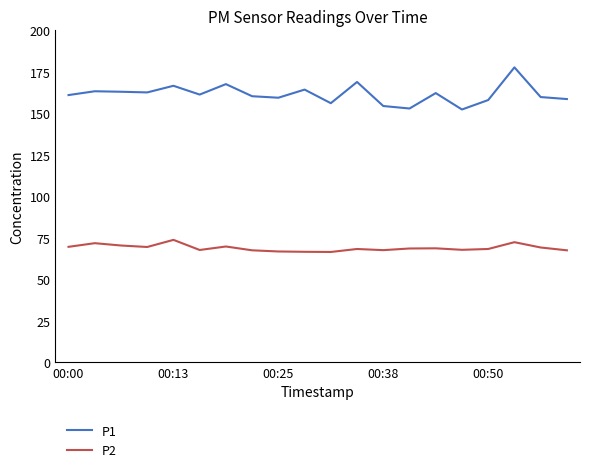

Does the chart have visible grid lines?

No